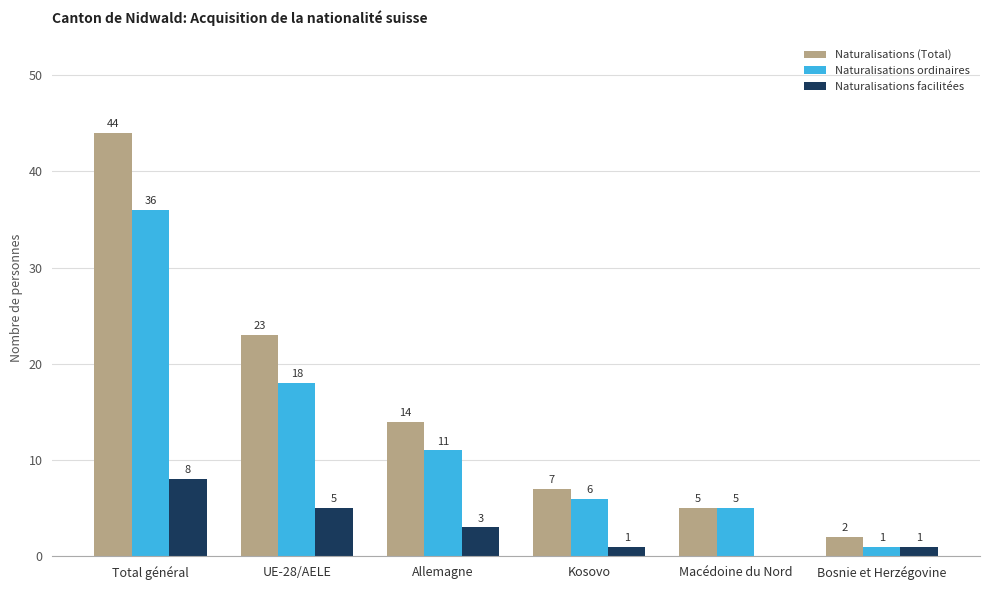

Reading left to right, extract all data points from this chart.

Naturalisations (Total): 44	23	14	7	5	2
Naturalisations ordinaires: 36	18	11	6	5	1
Naturalisations facilitées: 8	5	3	1	0	1